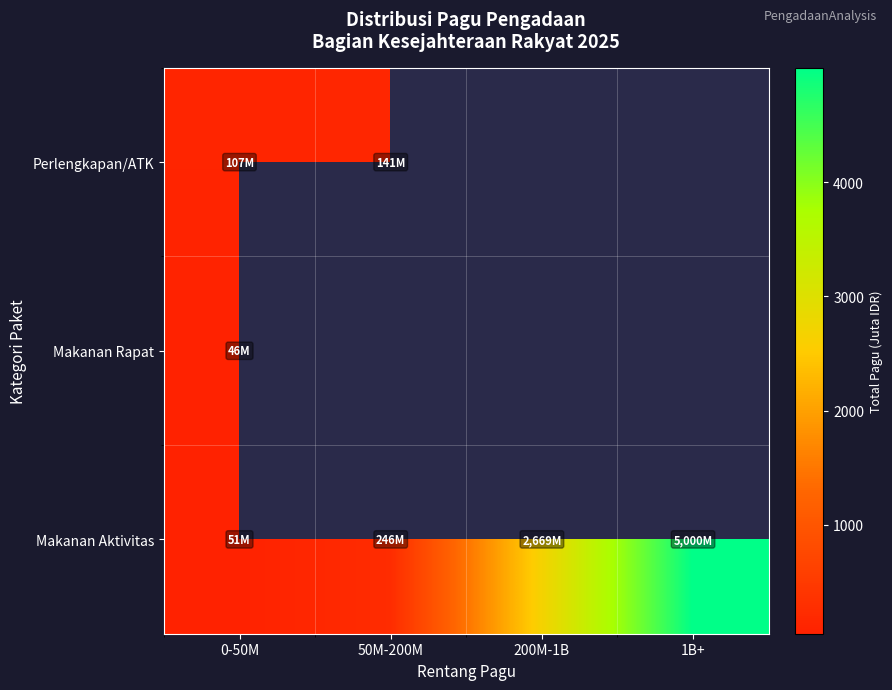

True or false: Makanan Aktivitas has a value of 2669.1 at 200M-1B.

True